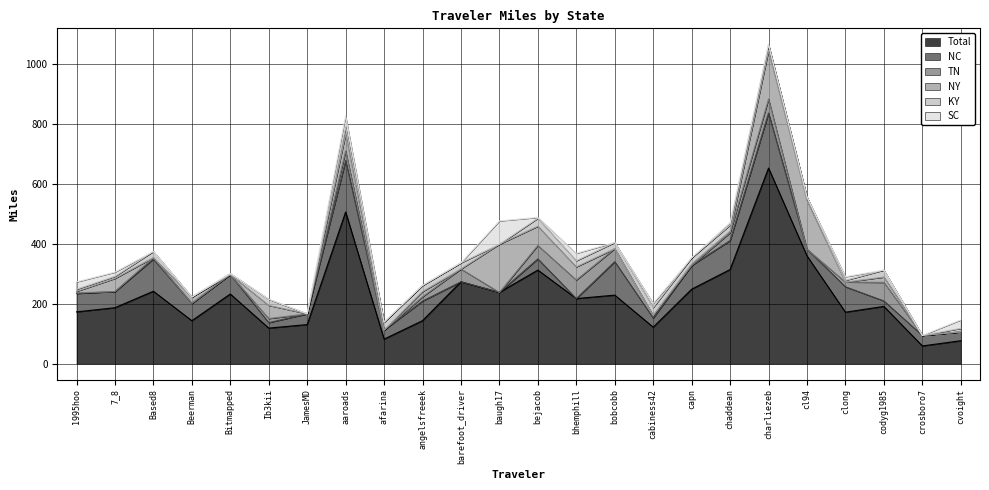

True or false: NC and Total cross at least once.

False